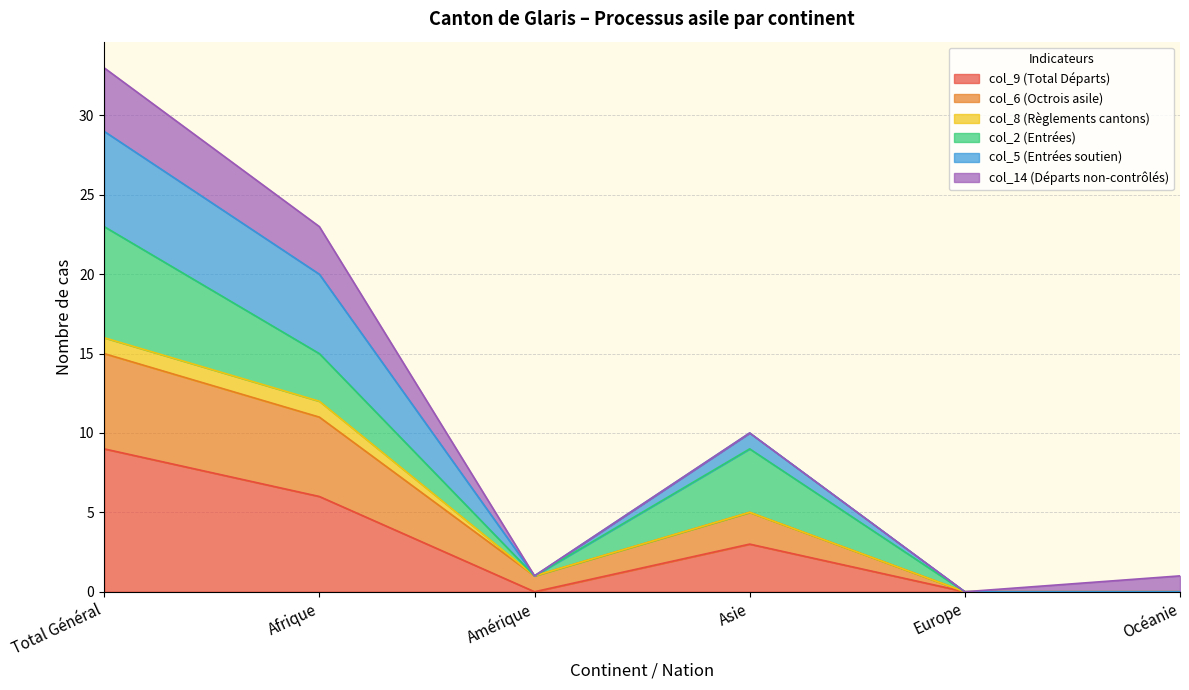

What is the label of the 5th point from the left?

Europe